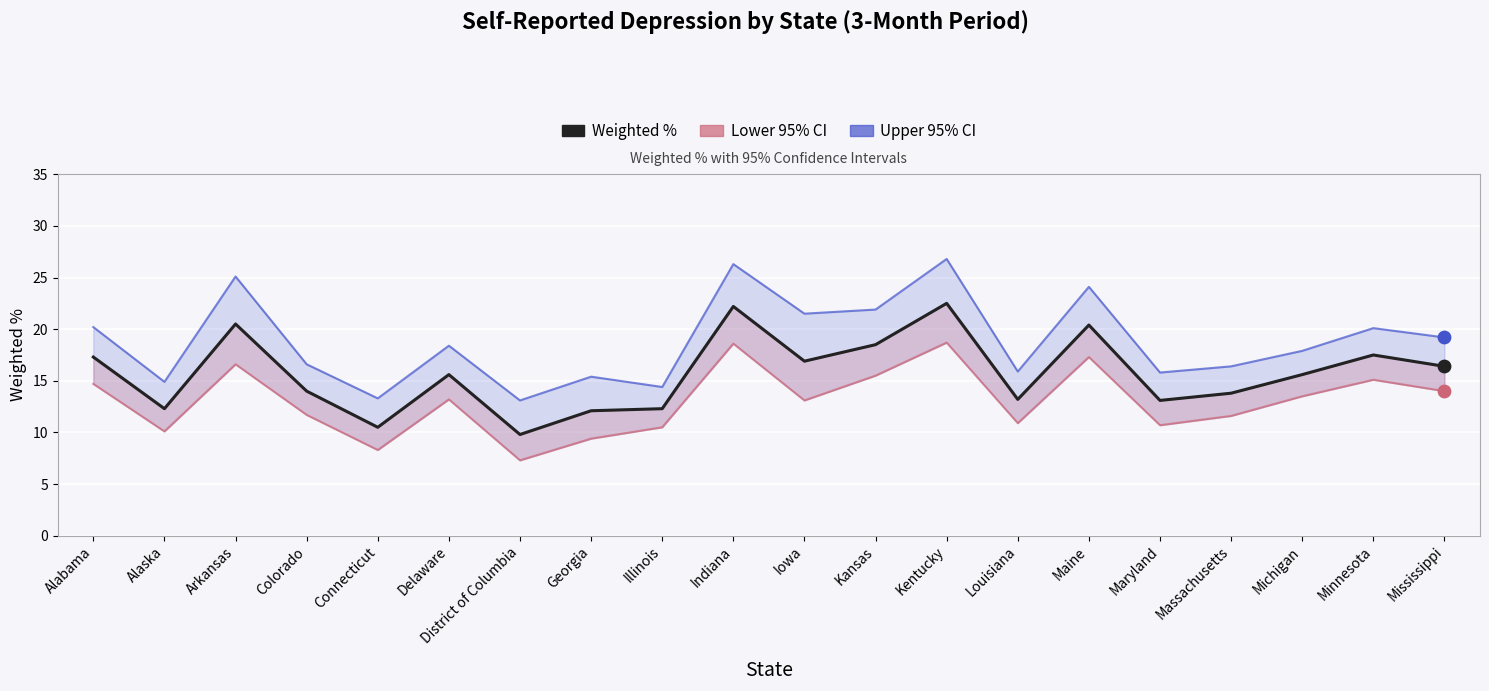

What is the ratio of the value at Maine to the value at Kansas?

1.1